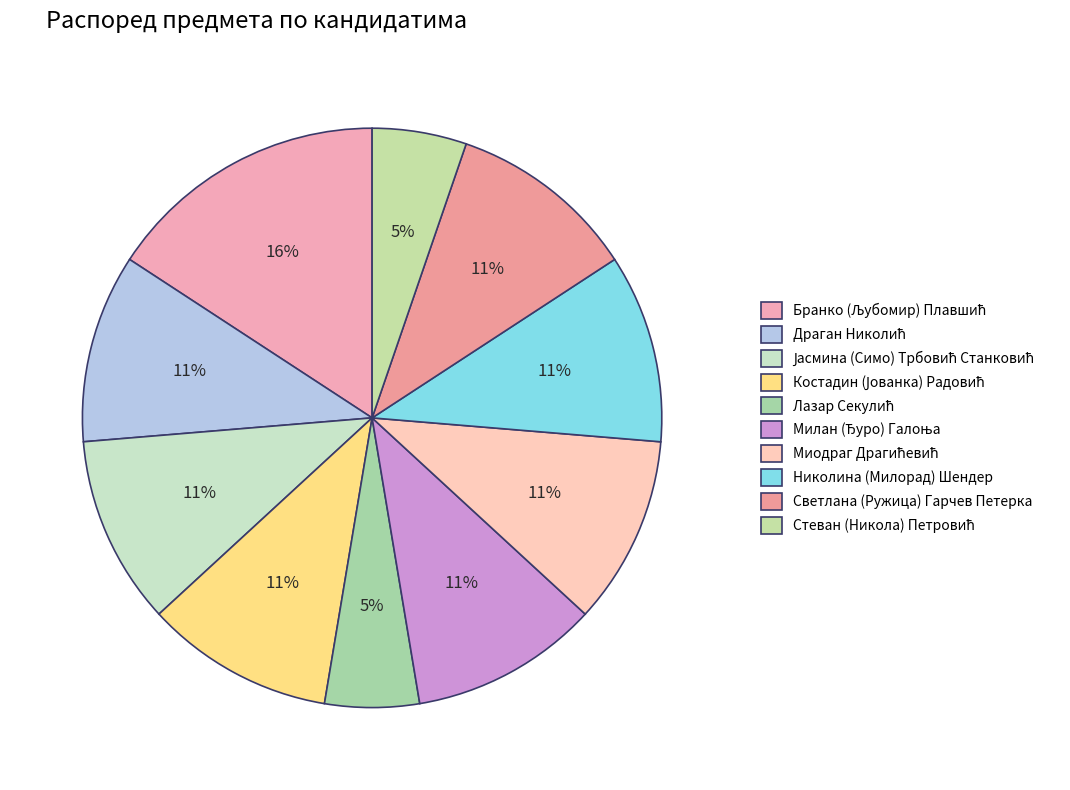

Rank the categories by value from lowest to highest.

Лазар Секулић, Стеван (Никола) Петровић, Драган Николић, Јасмина (Симо) Трбовић Станковић, Костадин (Јованка) Радовић, Милан (Ђуро) Галоња, Миодраг Драгићевић, Николина (Милорад) Шендер, Светлана (Ружица) Гарчев Петерка, Бранко (Љубомир) Плавшић